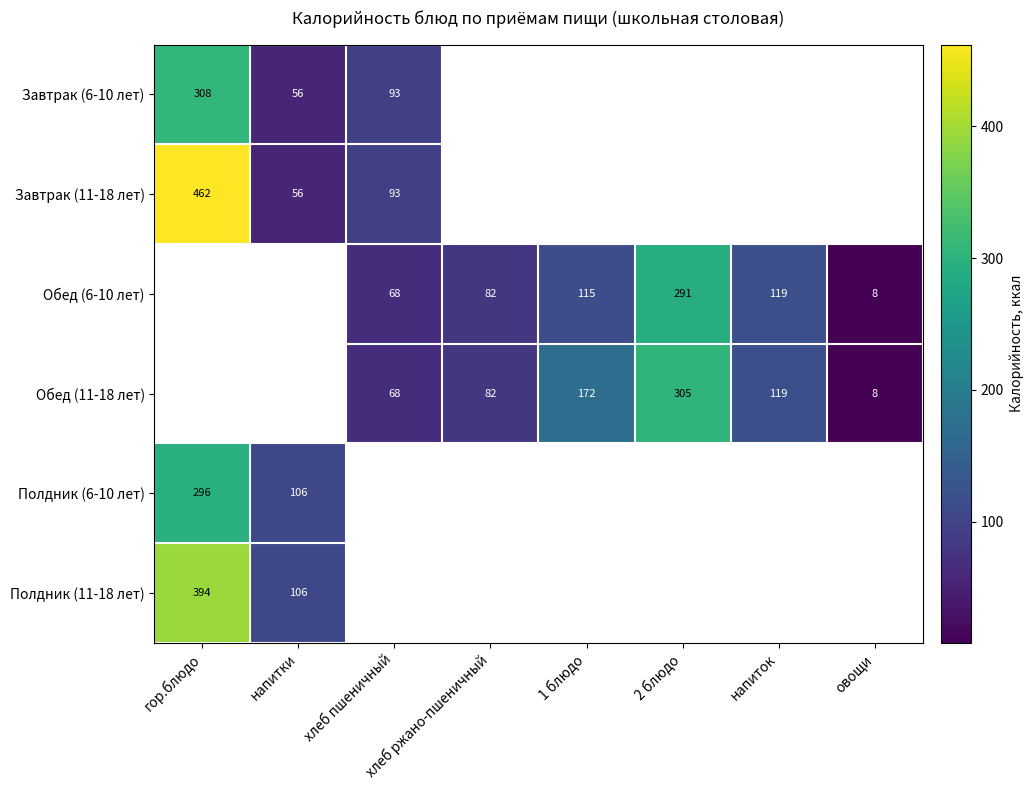

At how many categories does at least one series exceed 351?

1